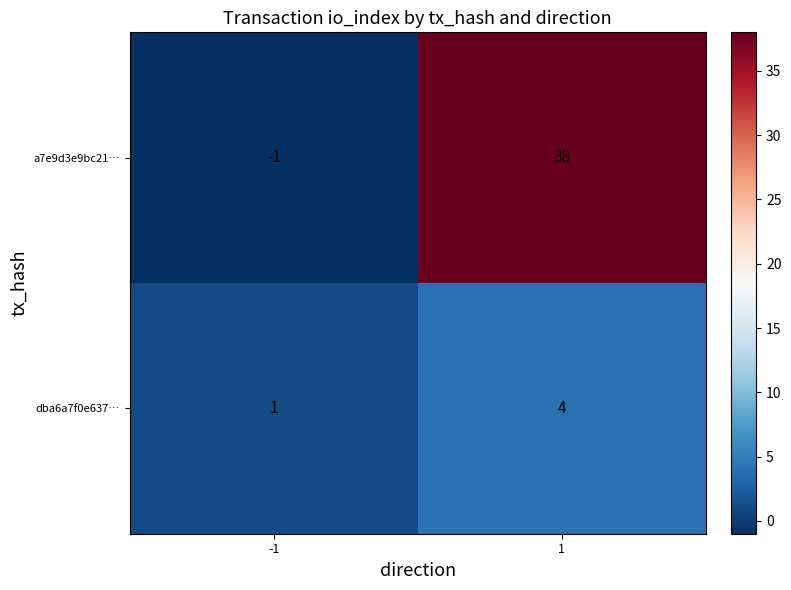

Is it true that a7e9d3e9bc21… equals 63 at 1?

False